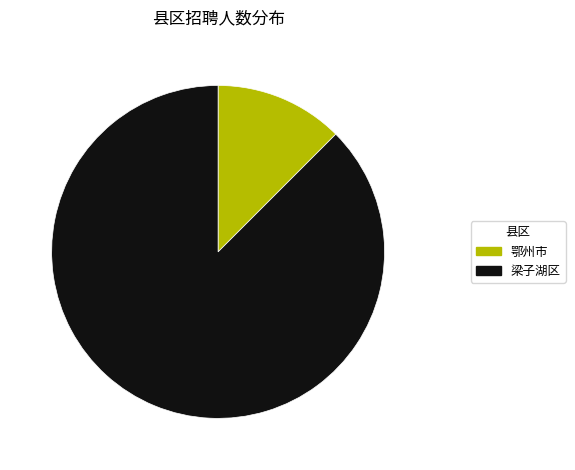

Is there any slice that represents more than half of the pie?

Yes